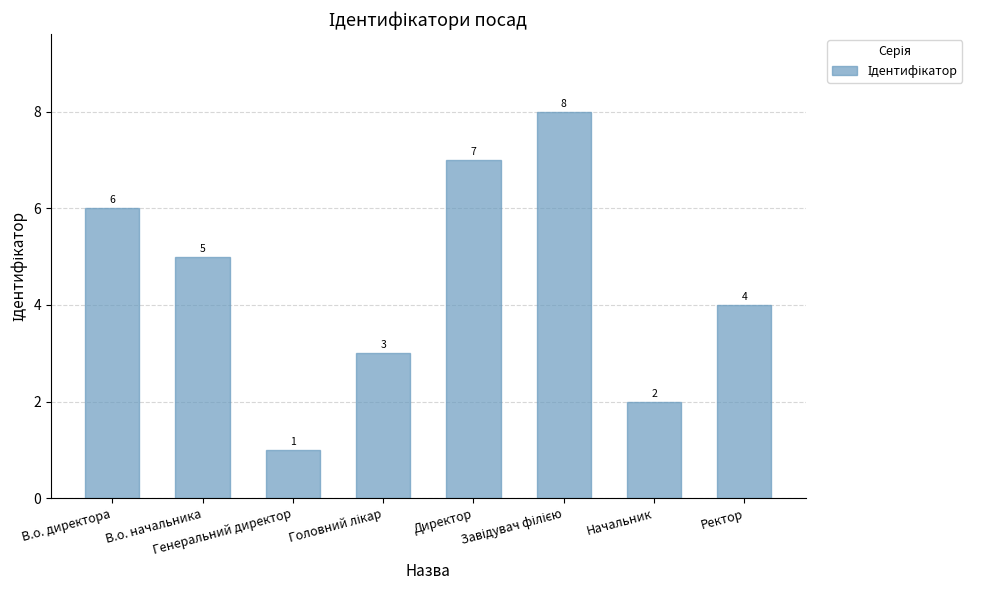

How many values are below 5?

4